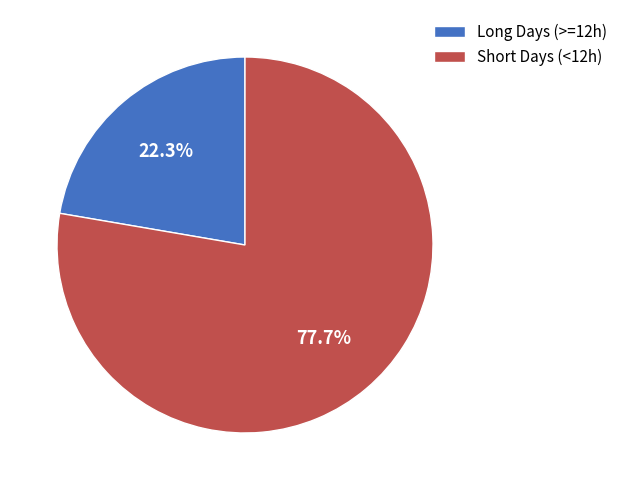

Rank the categories by value from highest to lowest.

Short Days (<12h), Long Days (>=12h)